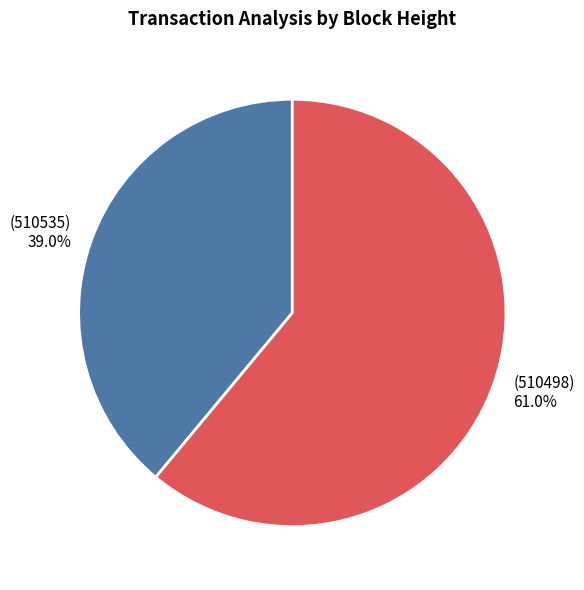

Is there a majority slice in this chart?

Yes